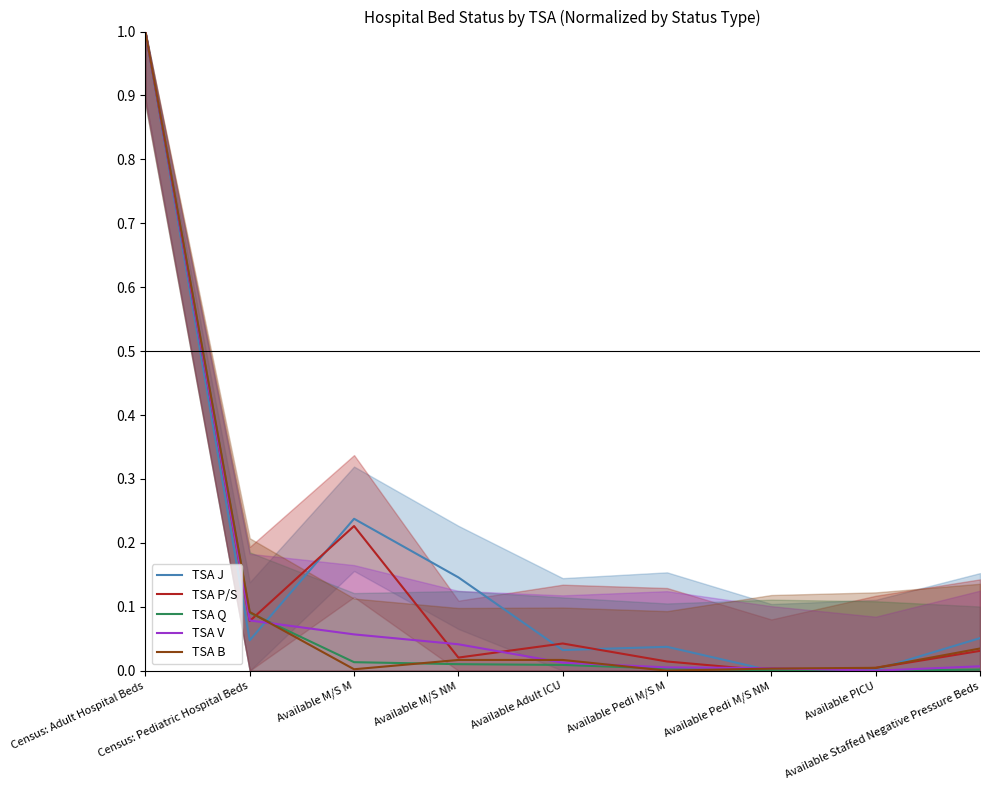

What is the difference between the maximum and minimum values in the TSA B series?

1.0